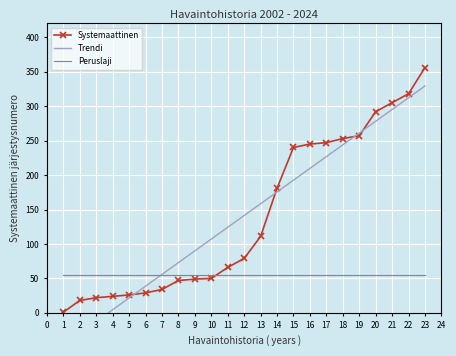

What is the highest value of the Trendi series?

329.3